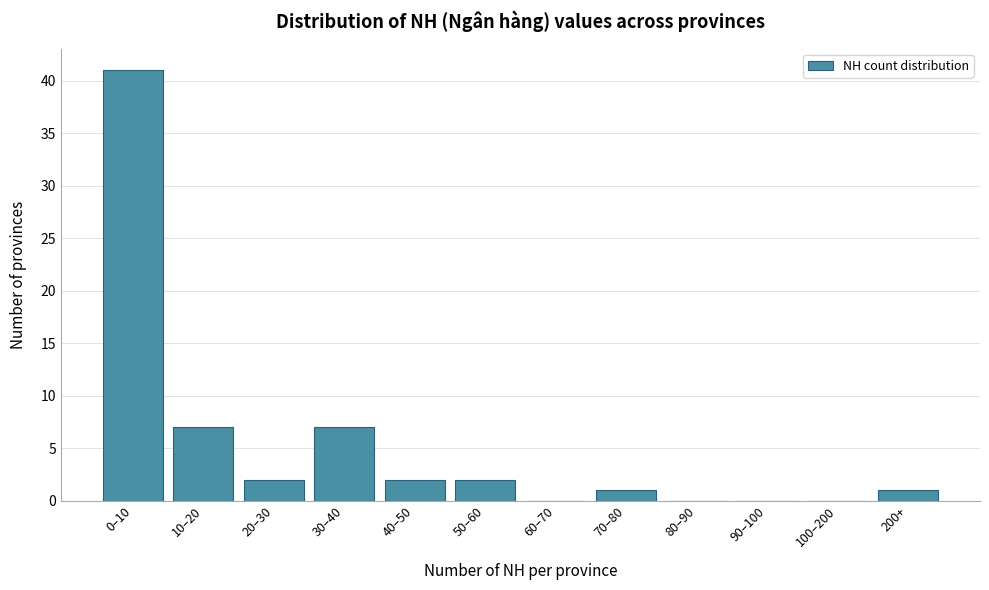

Reading right to left, extract all data points from this chart.

200+=1	100–200=0	90–100=0	80–90=0	70–80=1	60–70=0	50–60=2	40–50=2	30–40=7	20–30=2	10–20=7	0–10=41